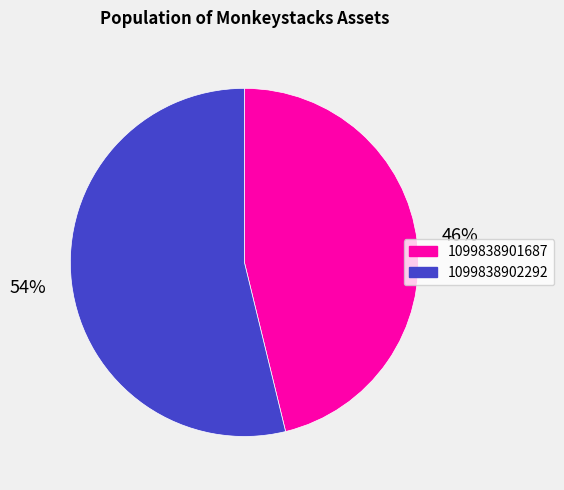

Combined, do 1099838901687 and 1099838902292 account for over 50%?

Yes